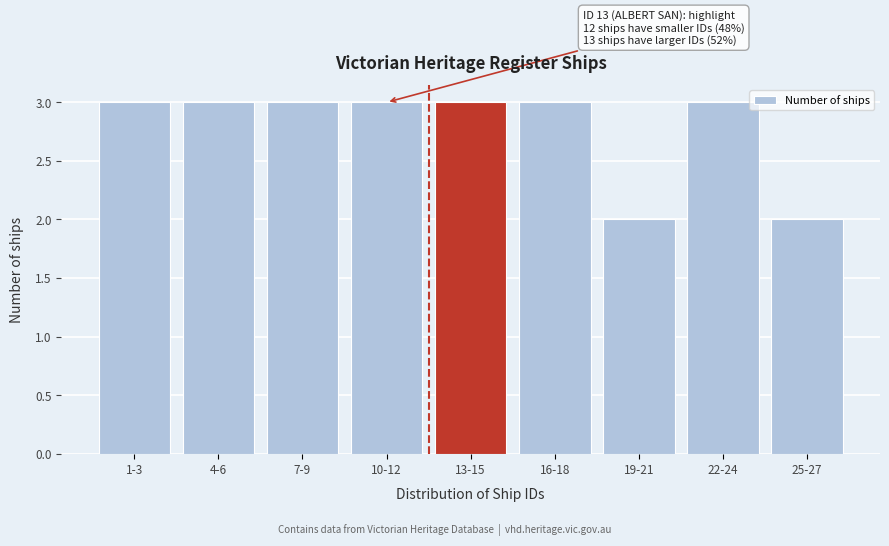

Reading left to right, list all the values displayed in this chart.

3	3	3	3	3	3	2	3	2